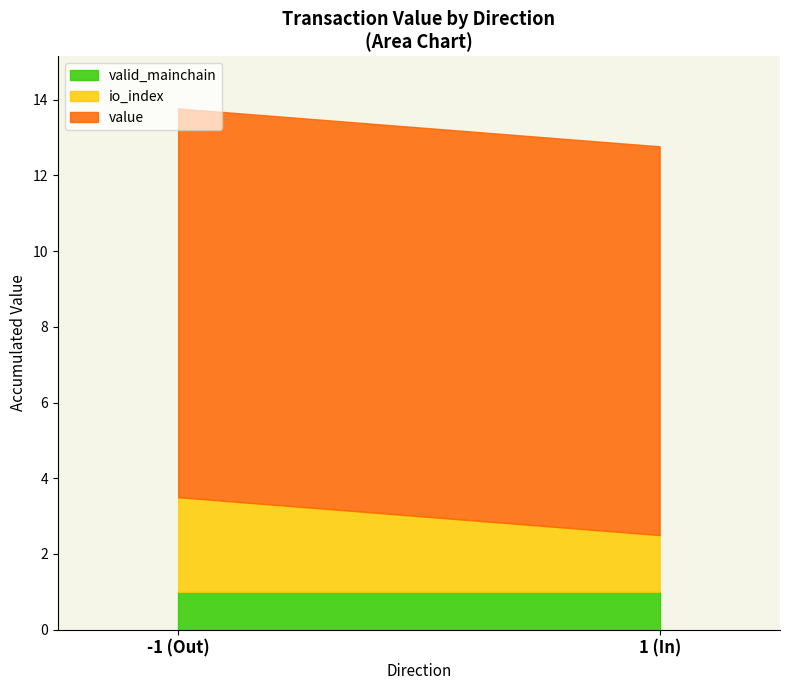

Does the chart display data point markers on the line(s)?

No